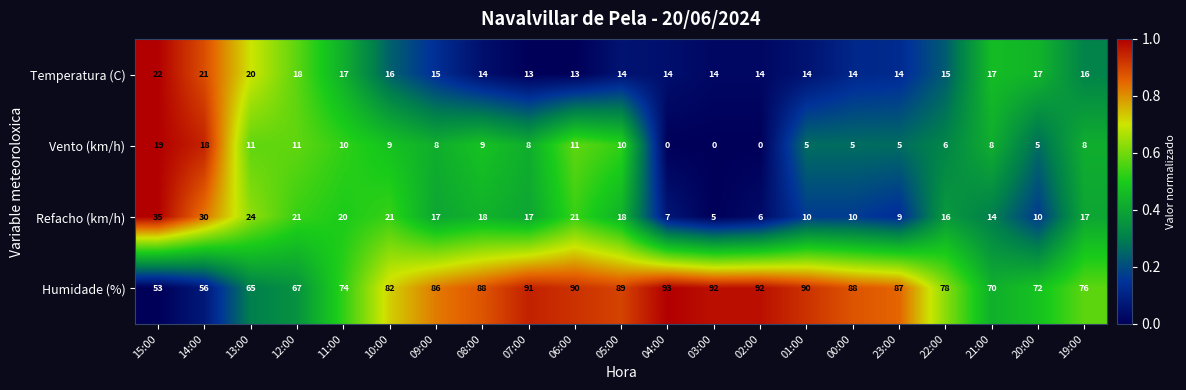

How many series are shown in this chart?

4